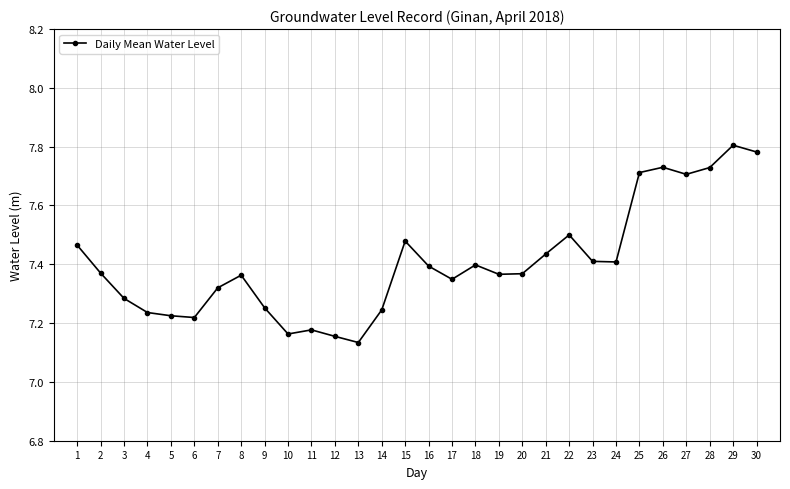

What is the difference between the second highest and minimum values?

0.6